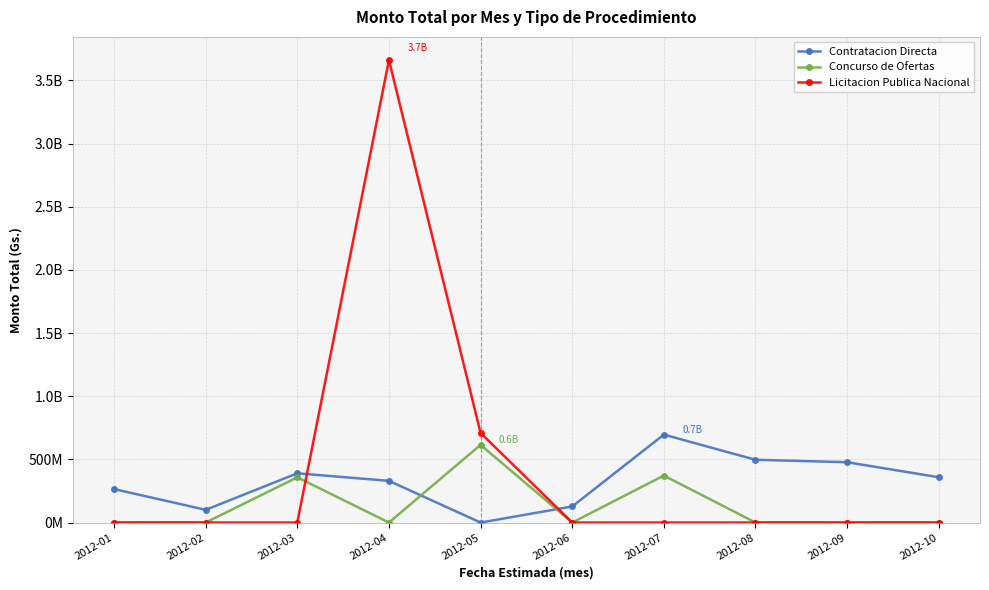

Where is the first local minimum for Contratacion Directa?

2012-02